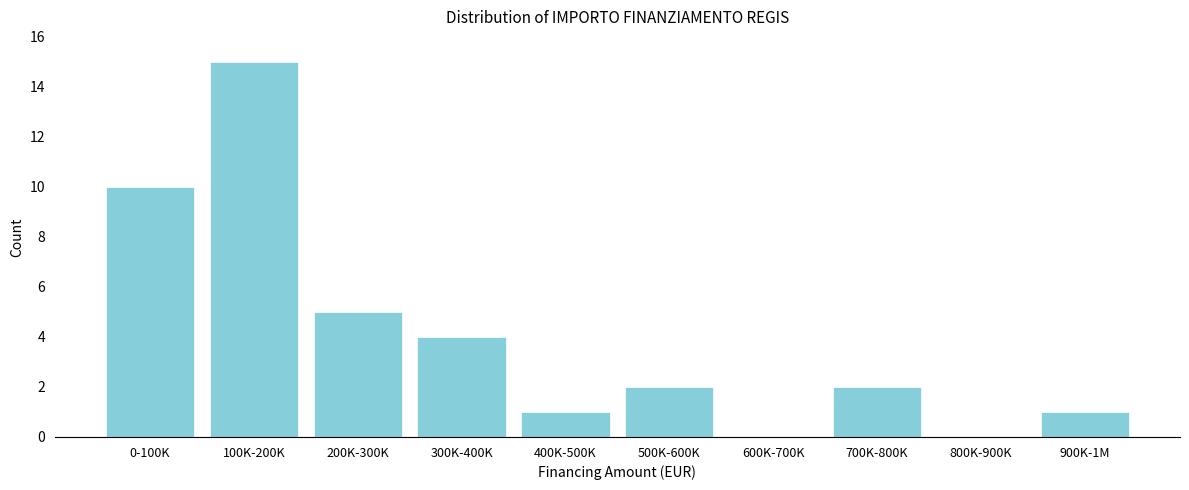

Reading left to right, extract all data points from this chart.

0-100K=10	100K-200K=15	200K-300K=5	300K-400K=4	400K-500K=1	500K-600K=2	600K-700K=0	700K-800K=2	800K-900K=0	900K-1M=1